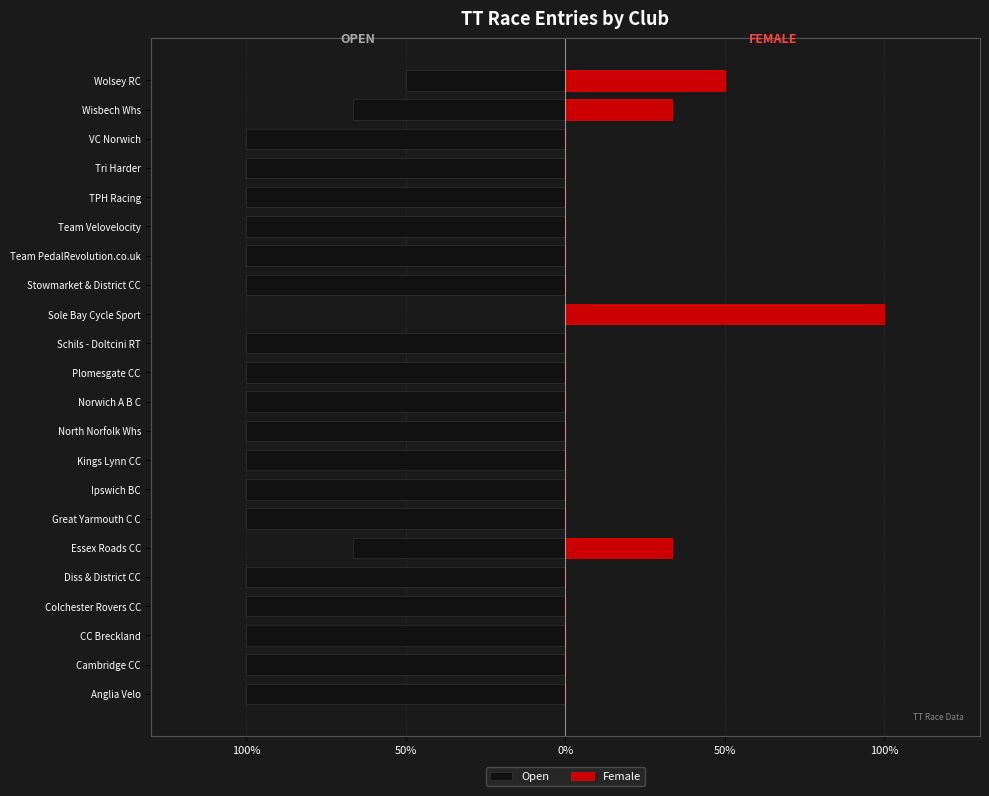

What are all the series names shown in the legend?

Open, Female